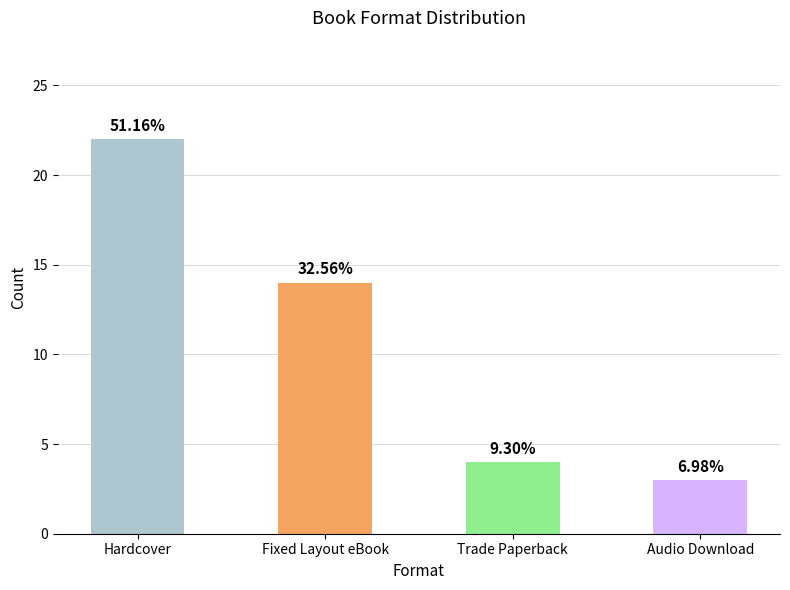

What is the sum of the values at Hardcover and Trade Paperback?

26